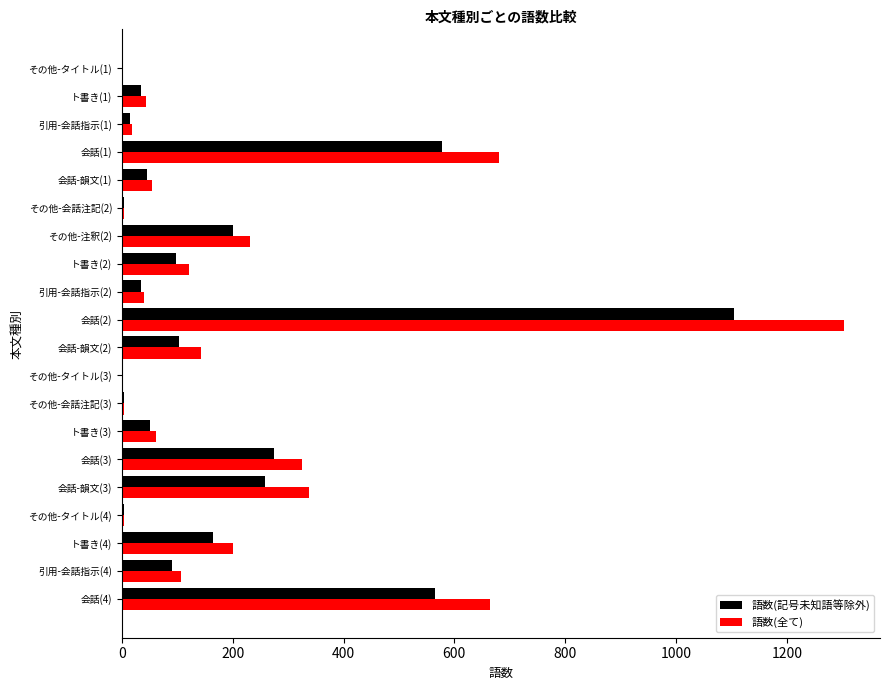

What is the sum of all 語数(記号未知語等除外) values?

3629